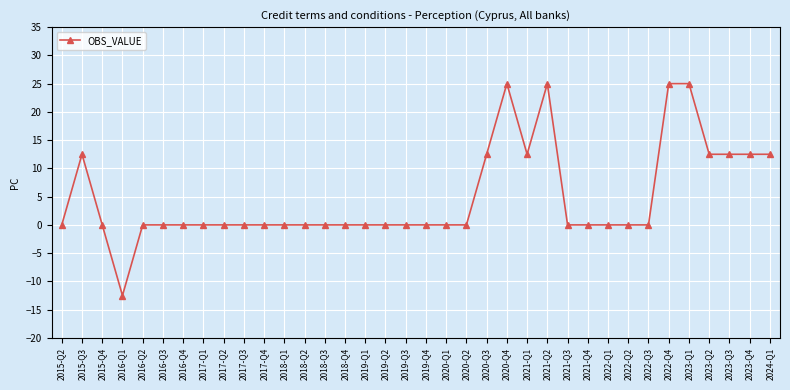

What is the value of the 35th point from the left?

12.5